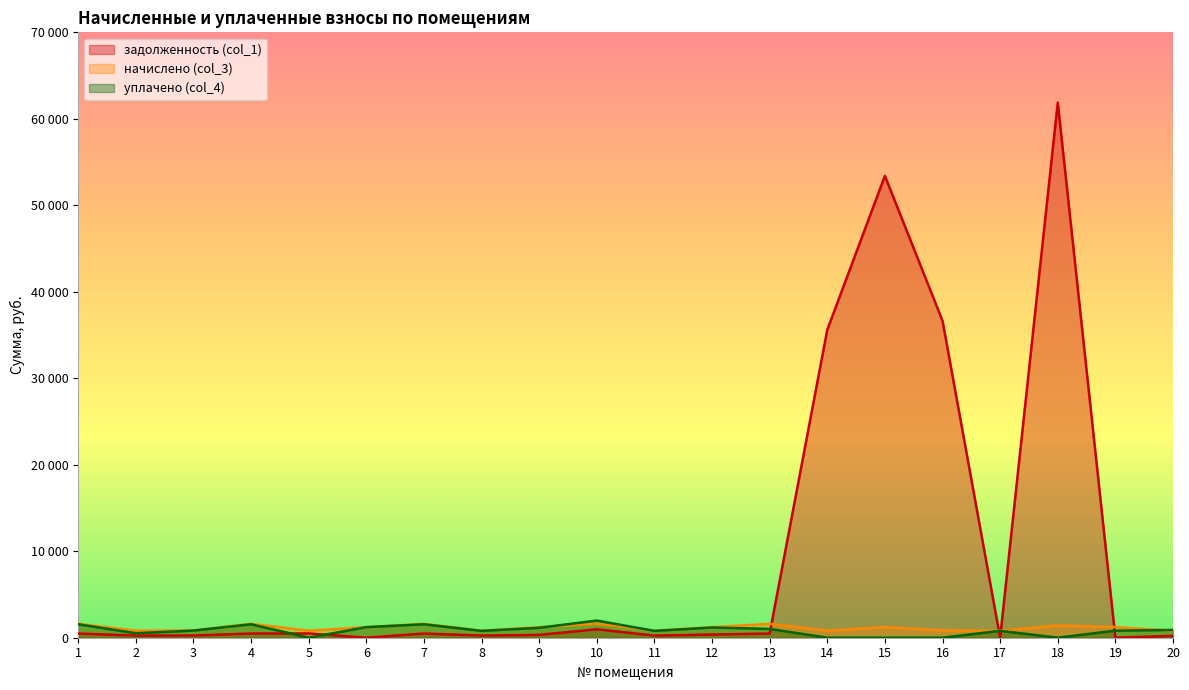

Reading left to right, list all the values displayed in this chart.

задолженность (col_1): 485.4	246.8	257.9	484.6	492.0	0.6	484.6	246.2	330.1	976.3	246.0	369.0	484.6	35603.1	53404.5	36640.9	0.0	61877.1	0.0	216.2
начислено (col_3): 1607.4	817.2	854.0	1604.9	814.7	1222.1	1604.9	814.7	1222.1	1604.9	814.7	1222.1	1604.9	814.7	1222.1	846.6	807.4	1416.0	1231.9	812.3
уплачено (col_4): 1556.9	519.1	827.2	1554.5	0.0	1222.7	1554.5	789.2	1144.8	1985.4	789.2	1178.4	1019.6	0.0	0.0	0.0	800.0	0.0	821.3	900.0